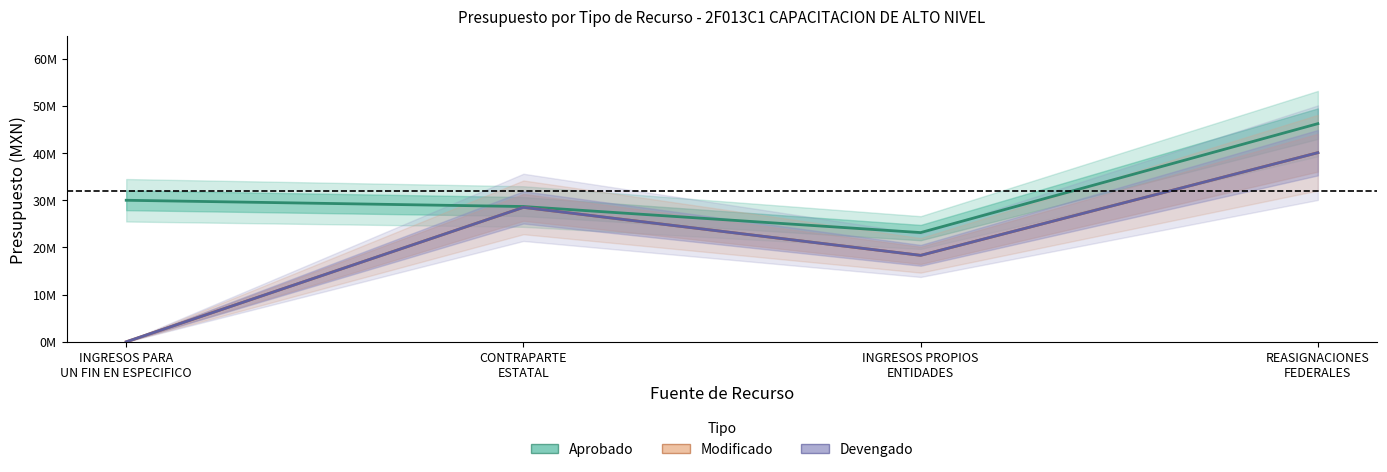

Count the number of categories in the chart.

4